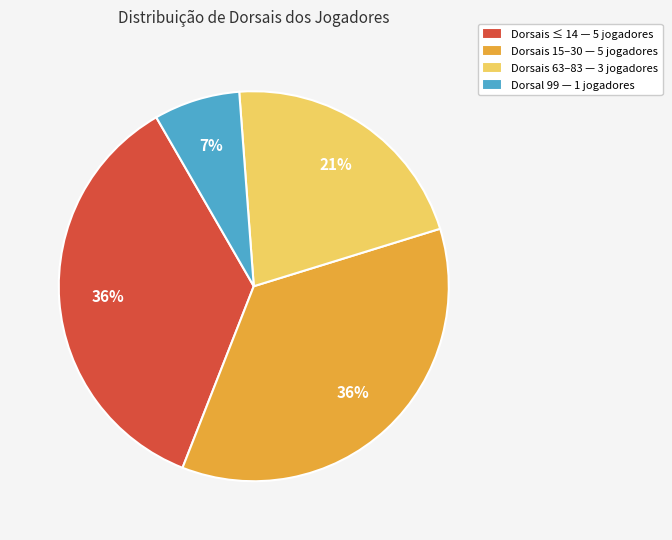

To the nearest percent, what is the combined percentage of Dorsais 15–30 — 5 jogadores and Dorsal 99 — 1 jogadores?

43%